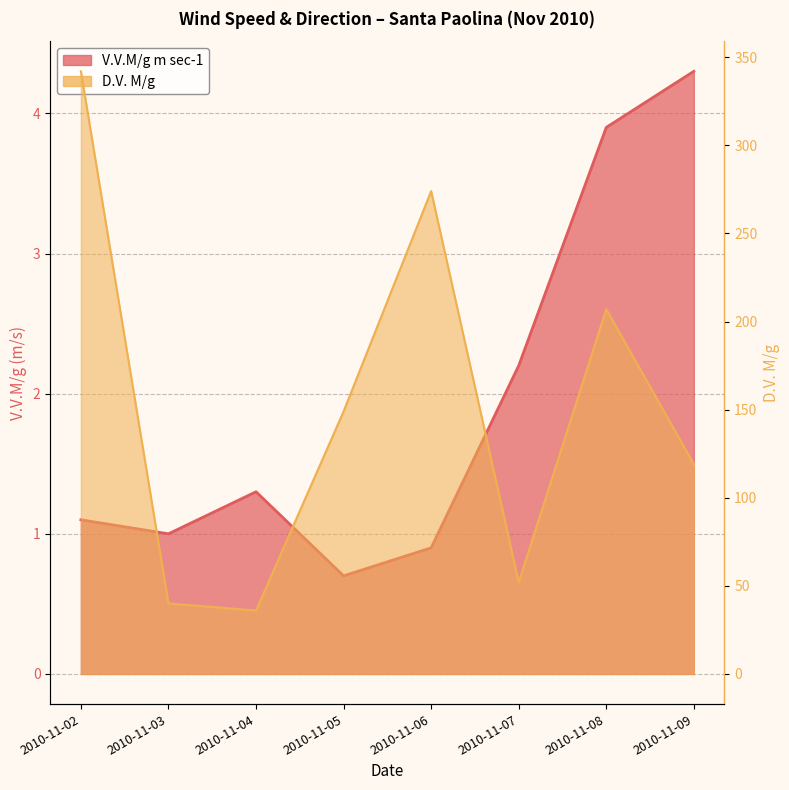

At which label does V.V.M/g m sec-1 reach its minimum?

2010-11-05